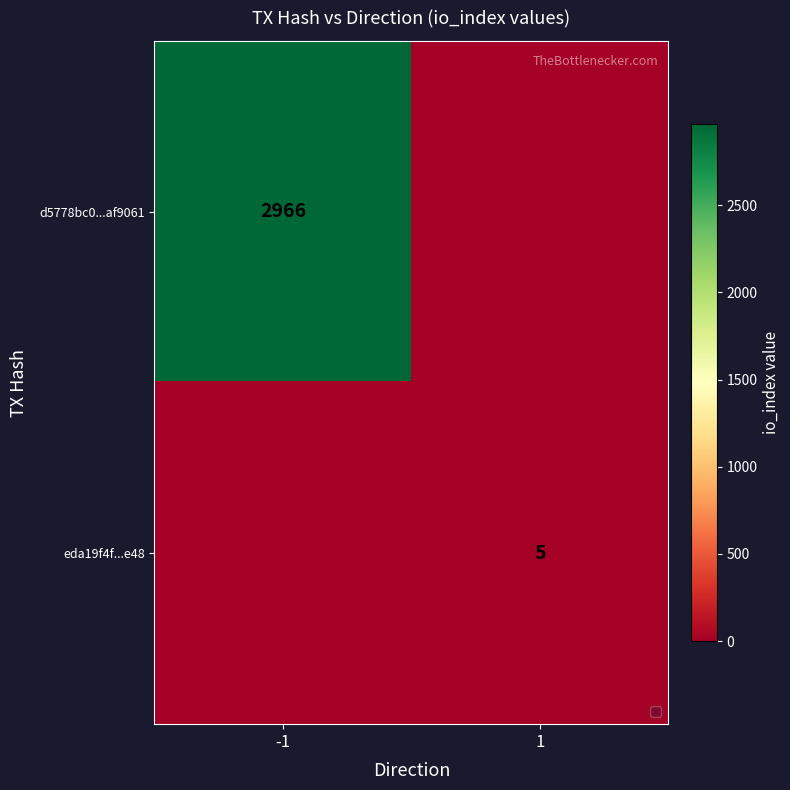

Between -1 and 1, which is larger?

-1